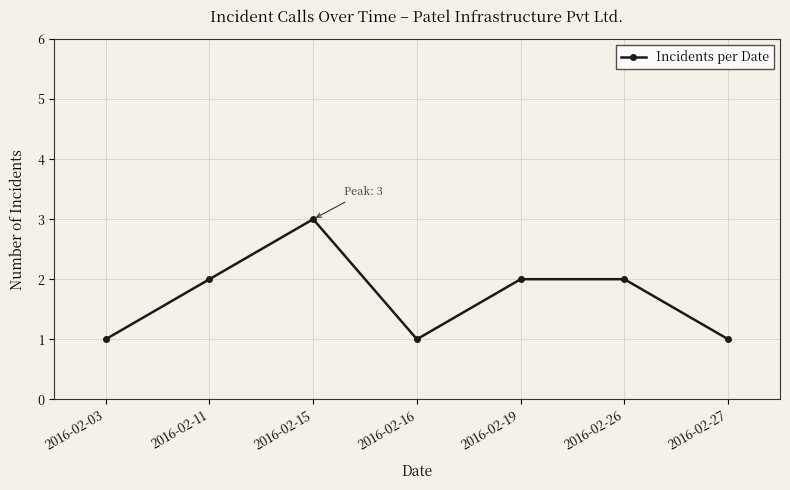

Reading left to right, what are all the values shown in this chart?

1	2	3	1	2	2	1